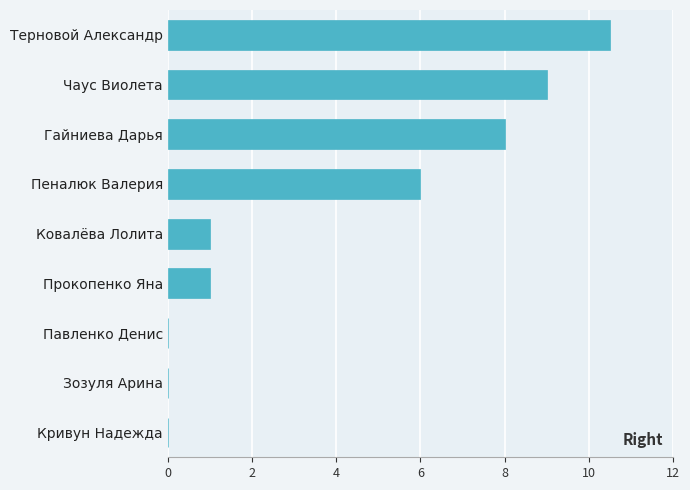

Count the number of data series in this chart.

1